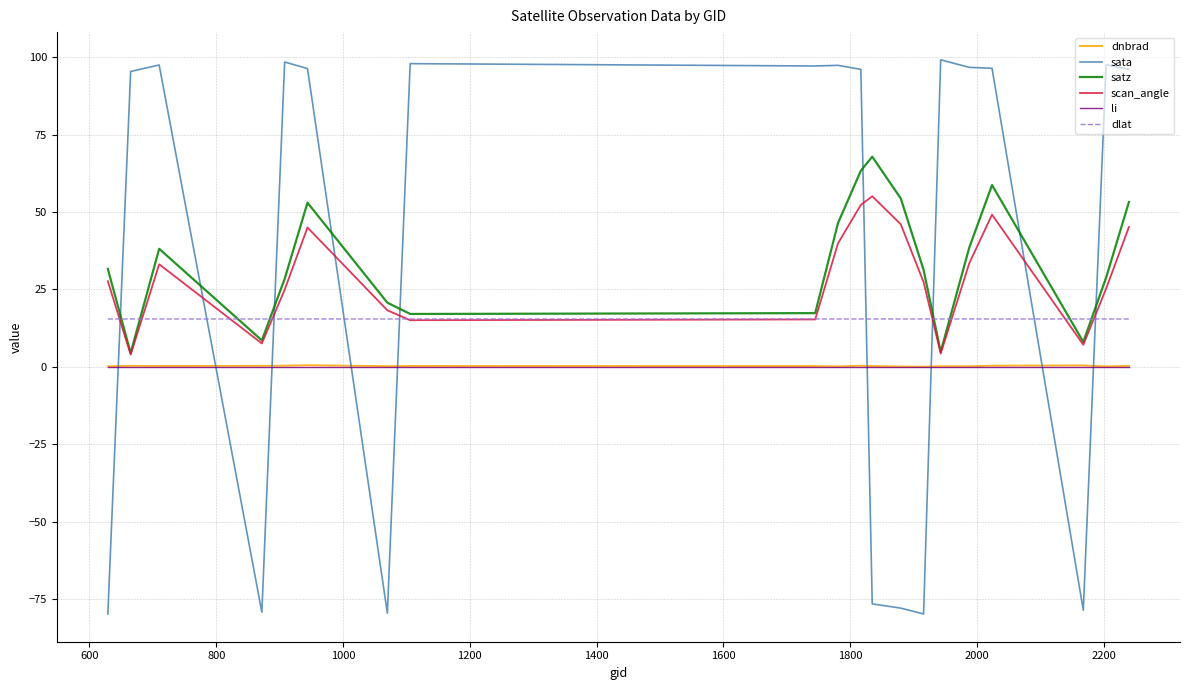

How many lines are shown in the chart?

6